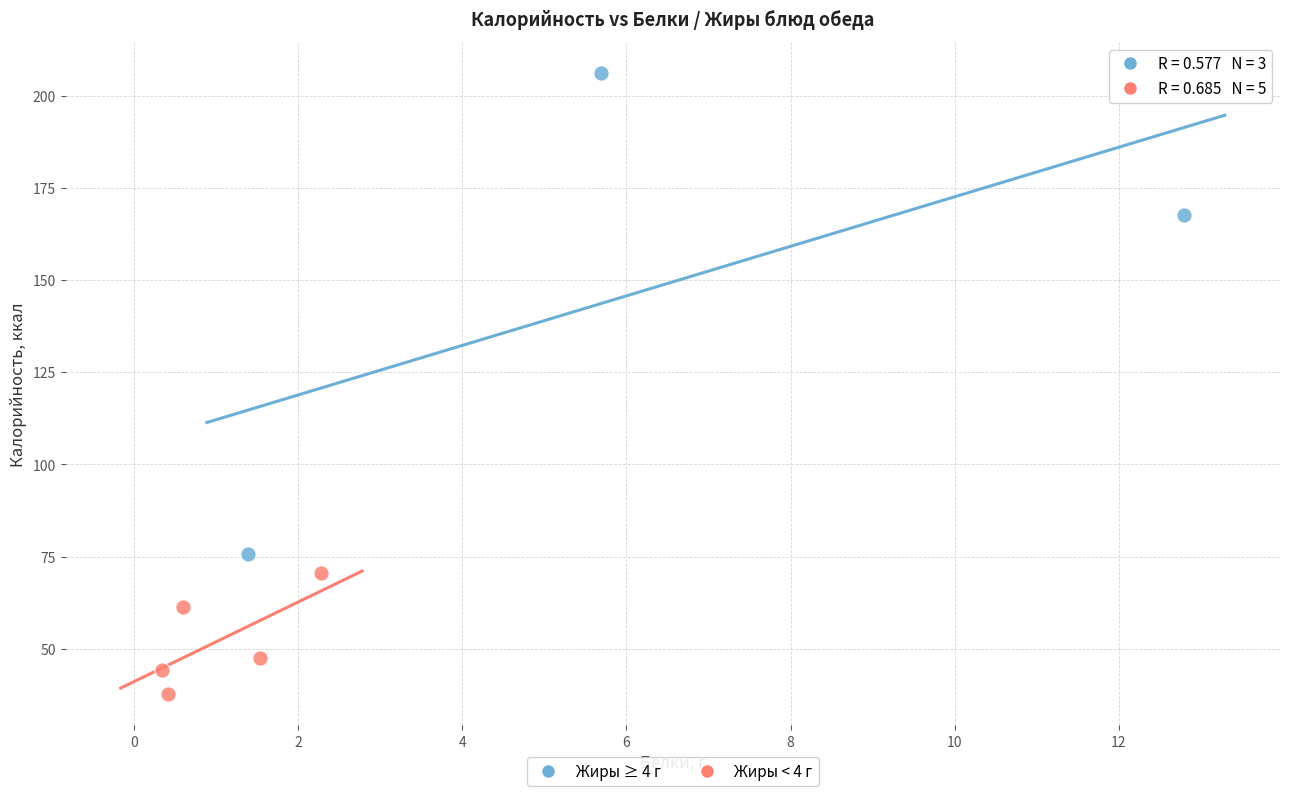

Which series has the widest spread of Y values?

Жиры ≥ 4 г